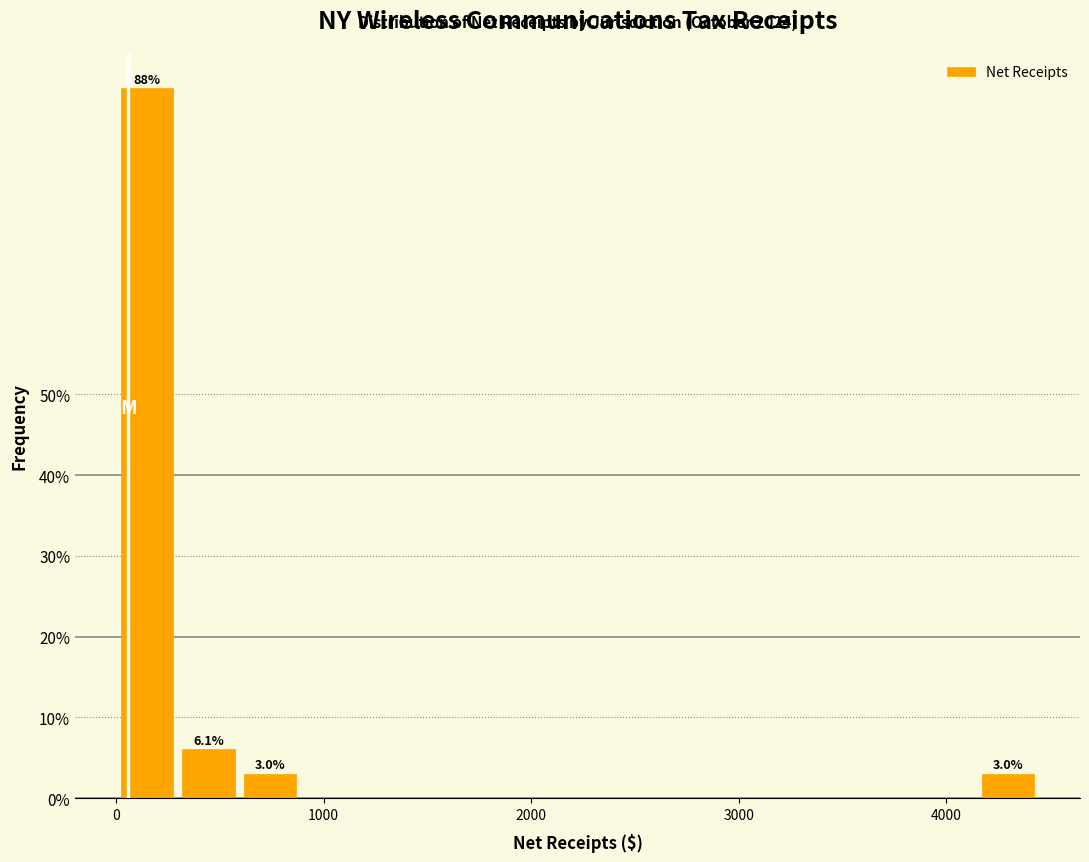

Read against the x-axis, roughly where is the centre of the tallest bar?

100